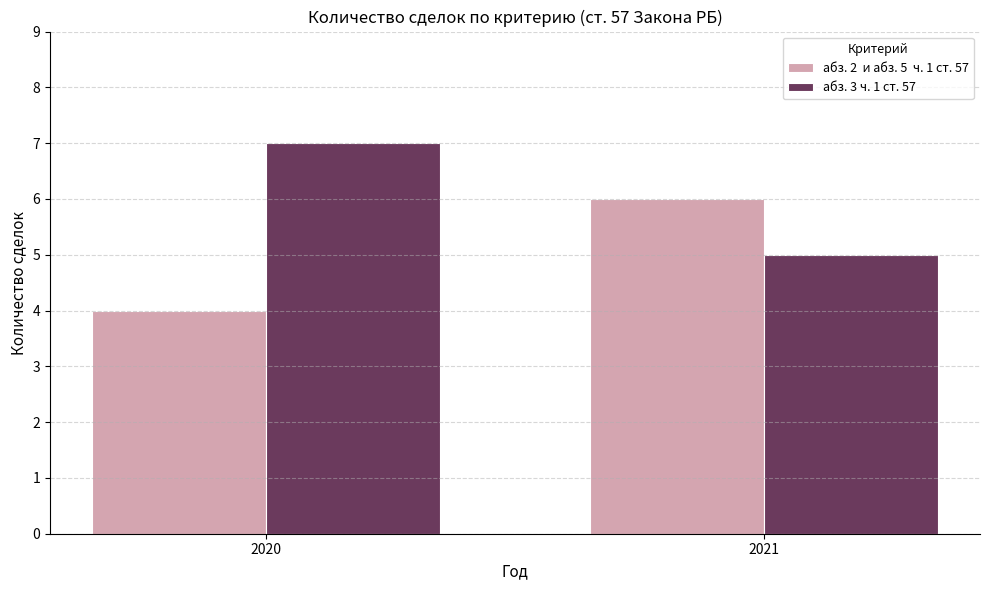

Which category has the lowest value across all series?

2020